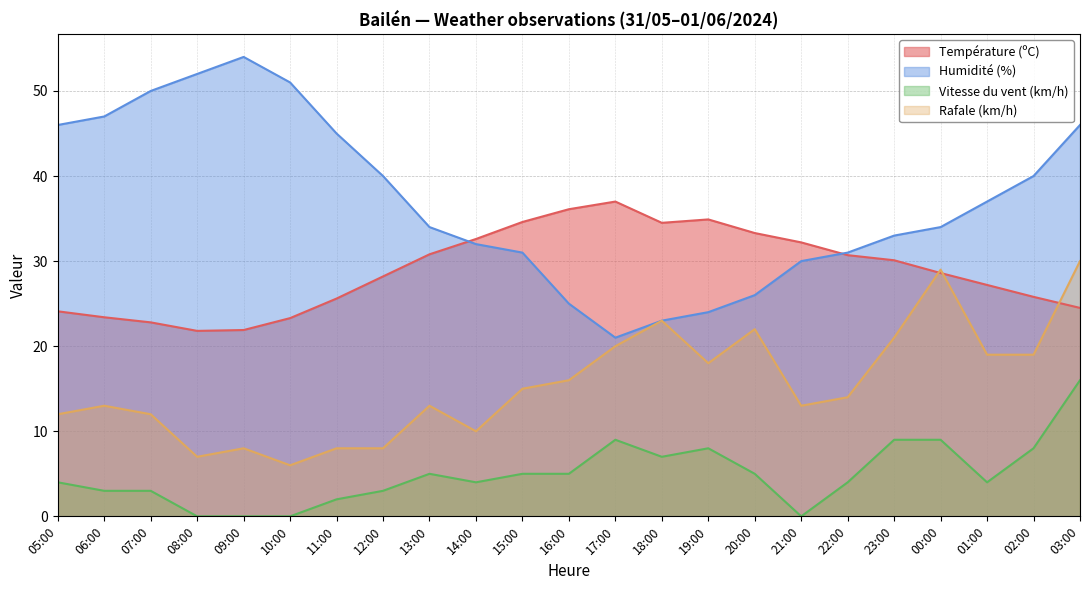

At how many categories does at least one series exceed 29?

23